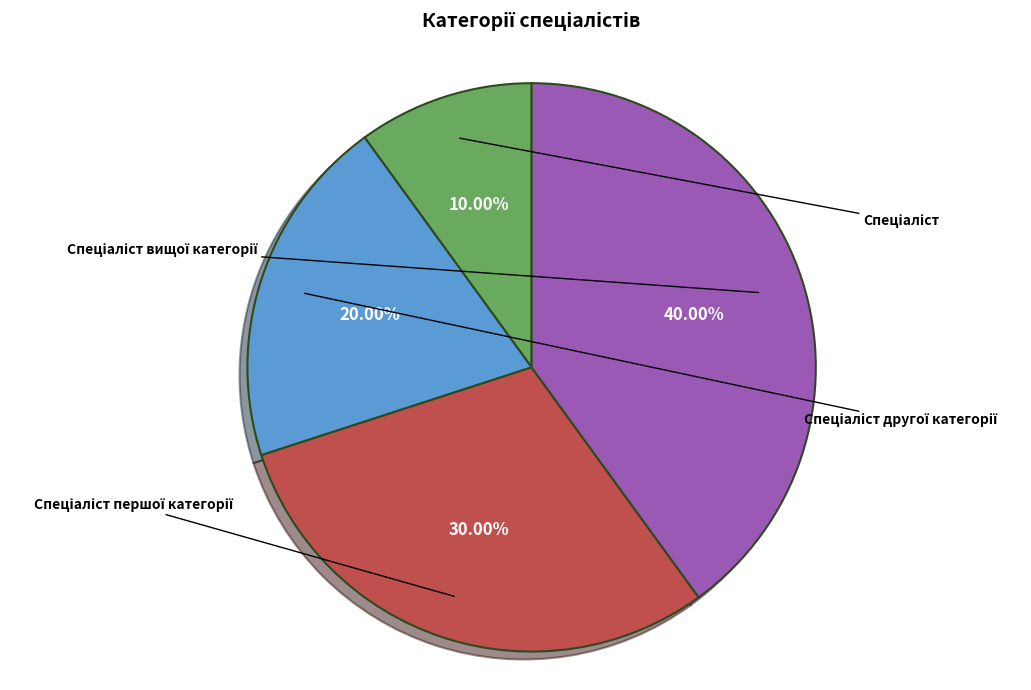

Approximately how many times larger is the value at Спеціаліст першої категорії compared to Спеціаліст?

3.0